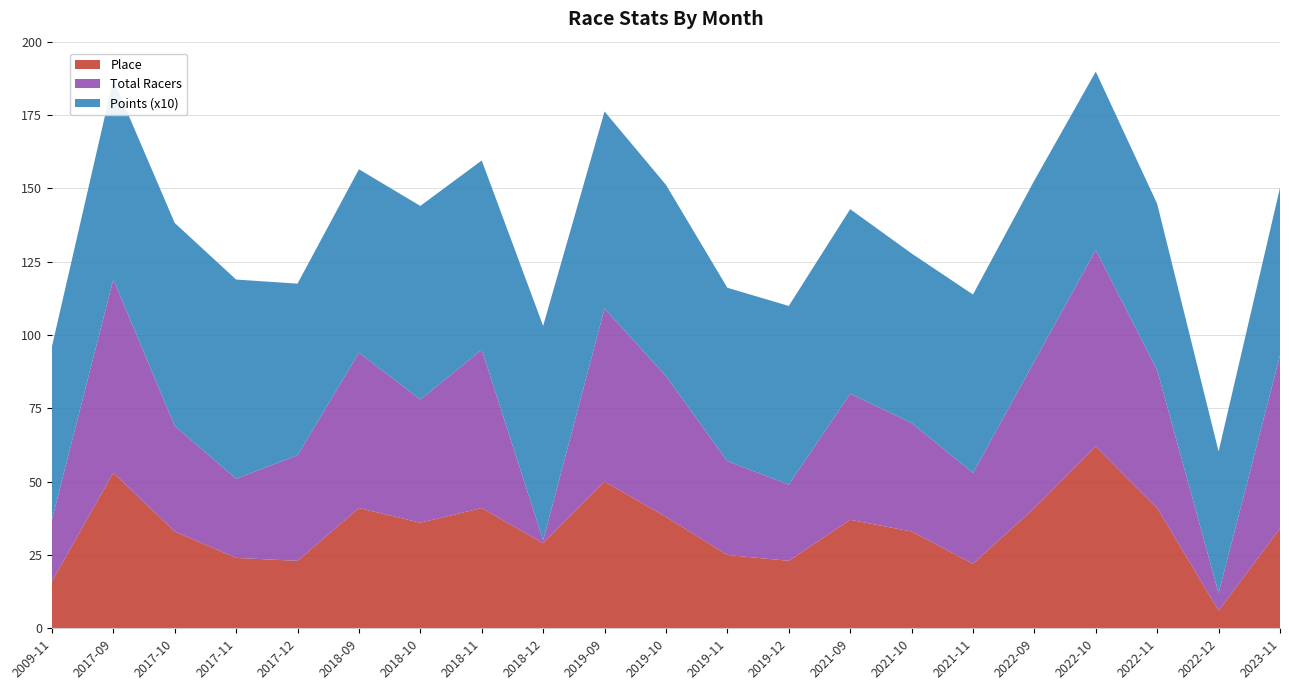

Reading right to left, transcribe all the data shown in this chart.

Place: 2023-11=34.0	2022-12=6.0	2022-11=41.0	2022-10=62.0	2022-09=41.0	2021-11=22.0	2021-10=33.0	2021-09=37.0	2019-12=23.0	2019-11=25.0	2019-10=38.0	2019-09=50.0	2018-12=29.0	2018-11=41.0	2018-10=36.0	2018-09=41.0	2017-12=23.0	2017-11=24.0	2017-10=33.0	2017-09=53.0	2009-11=16.0
Total Racers: 2023-11=59.0	2022-12=6.0	2022-11=47.0	2022-10=67.0	2022-09=50.0	2021-11=31.0	2021-10=37.0	2021-09=43.0	2019-12=26.0	2019-11=32.0	2019-10=48.0	2019-09=59.0	2018-12=1.0	2018-11=54.0	2018-10=42.0	2018-09=53.0	2017-12=36.0	2017-11=27.0	2017-10=36.0	2017-09=66.0	2009-11=21.0
Points (x10): 2023-11=57.2	2022-12=48.3	2022-11=56.7	2022-10=60.8	2022-09=61.7	2021-11=60.8	2021-10=57.8	2021-09=62.9	2019-12=60.9	2019-11=59.1	2019-10=65.2	2019-09=67.2	2018-12=73.1	2018-11=64.5	2018-10=66.0	2018-09=62.5	2017-12=58.5	2017-11=67.9	2017-10=69.2	2017-09=68.1	2009-11=59.0